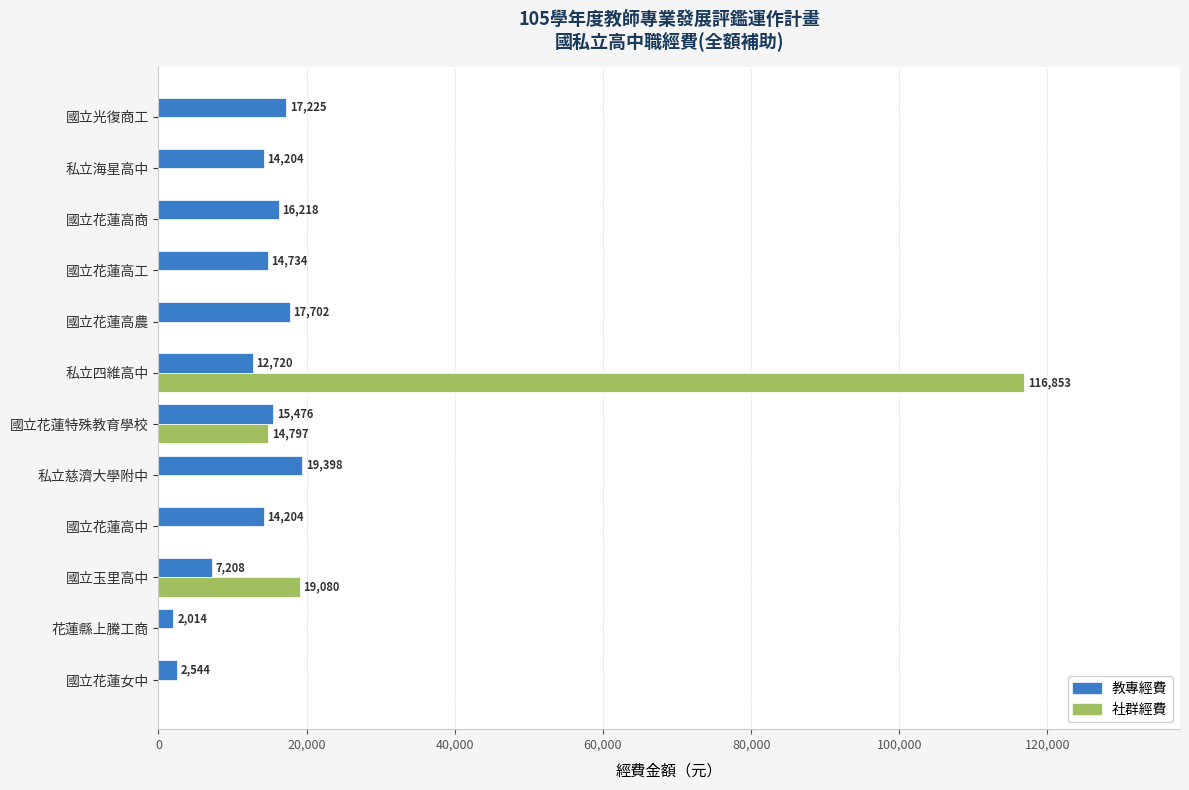

What are all the series names shown in the legend?

教專經費, 社群經費